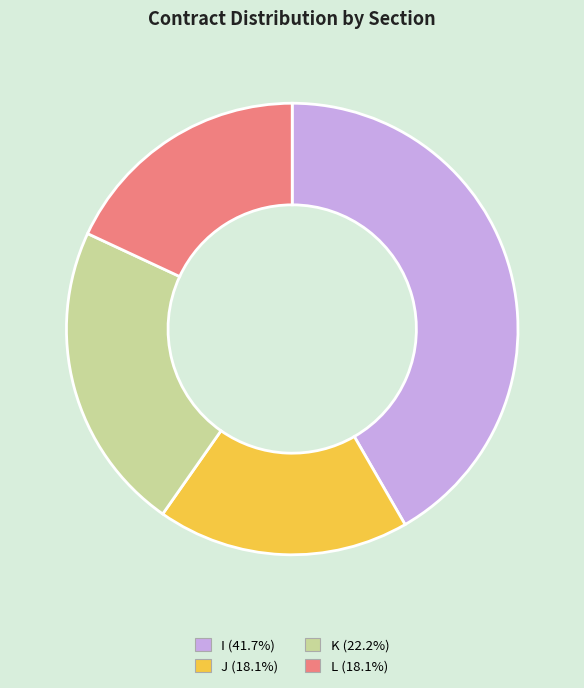

Combined, do I and J account for over 50%?

Yes